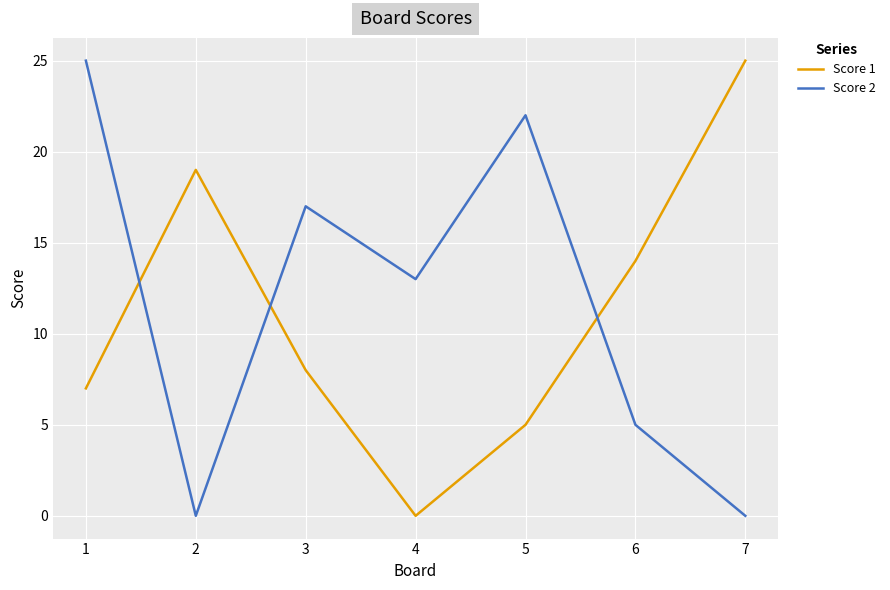

What value does the Score 2 series have at 4, to the nearest 5?

15